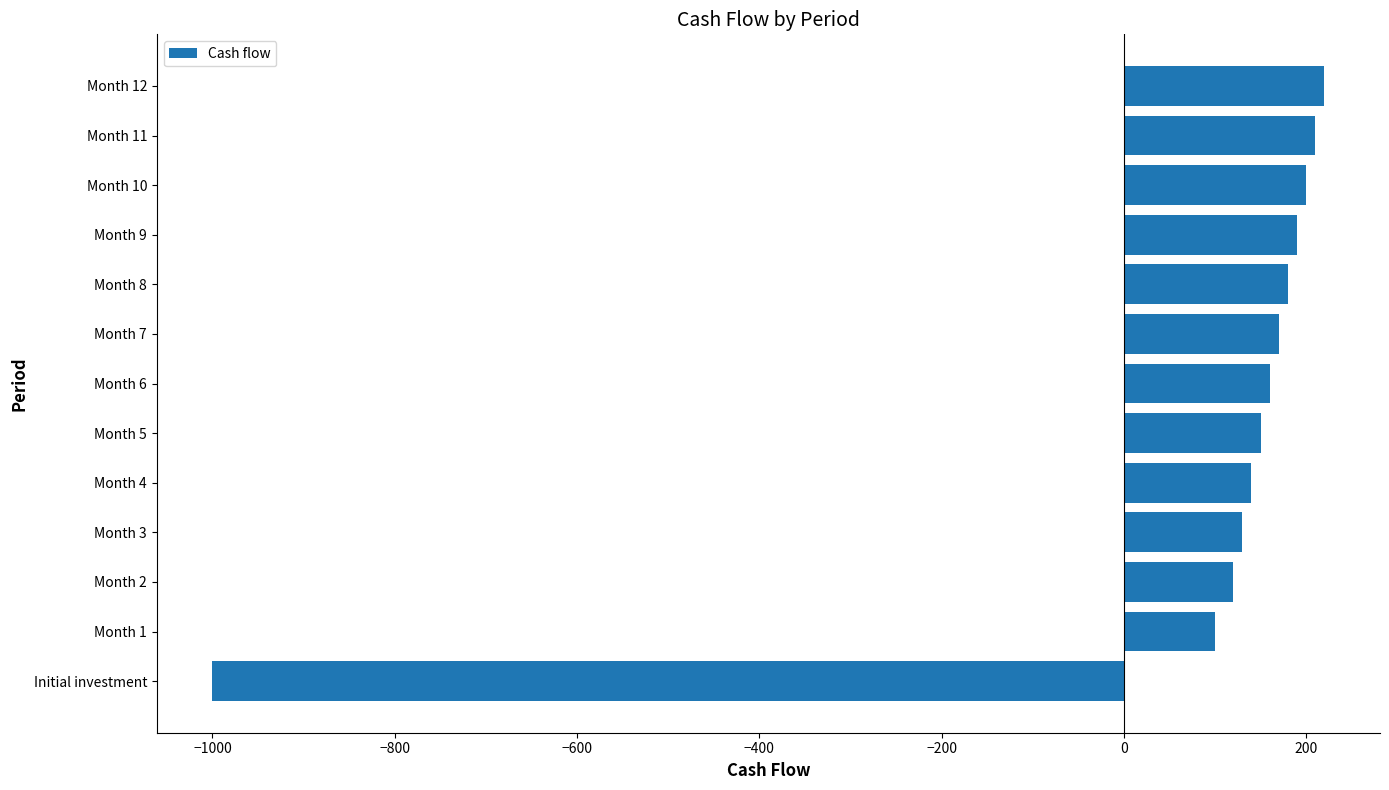

What is the sum of the values at Month 9 and Month 12?

410